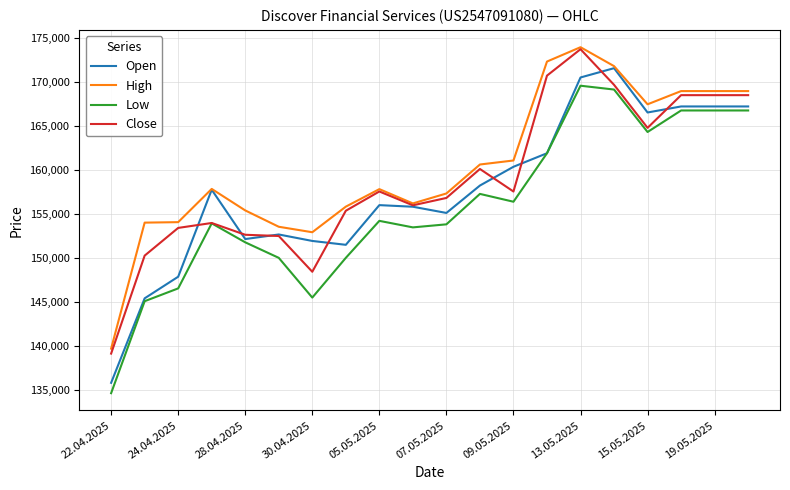

Rank the series by their average value, from highest to lowest.

High, Close, Open, Low